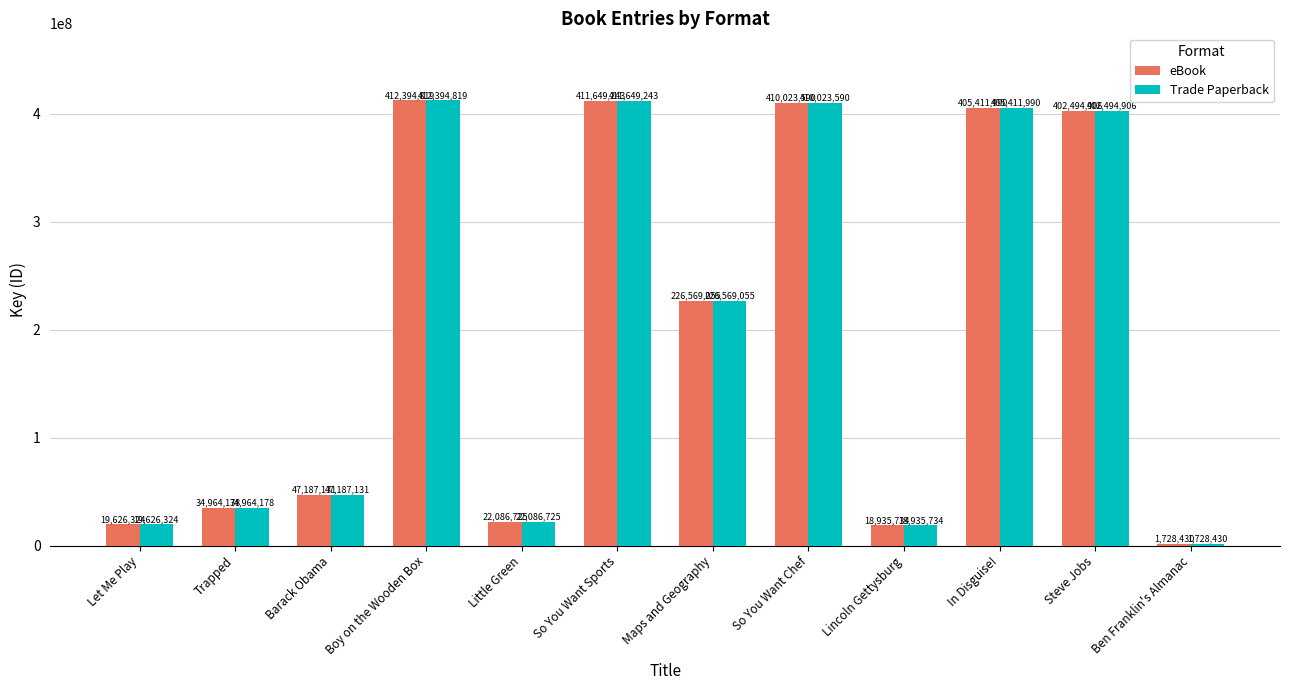

How many series are shown in this chart?

2